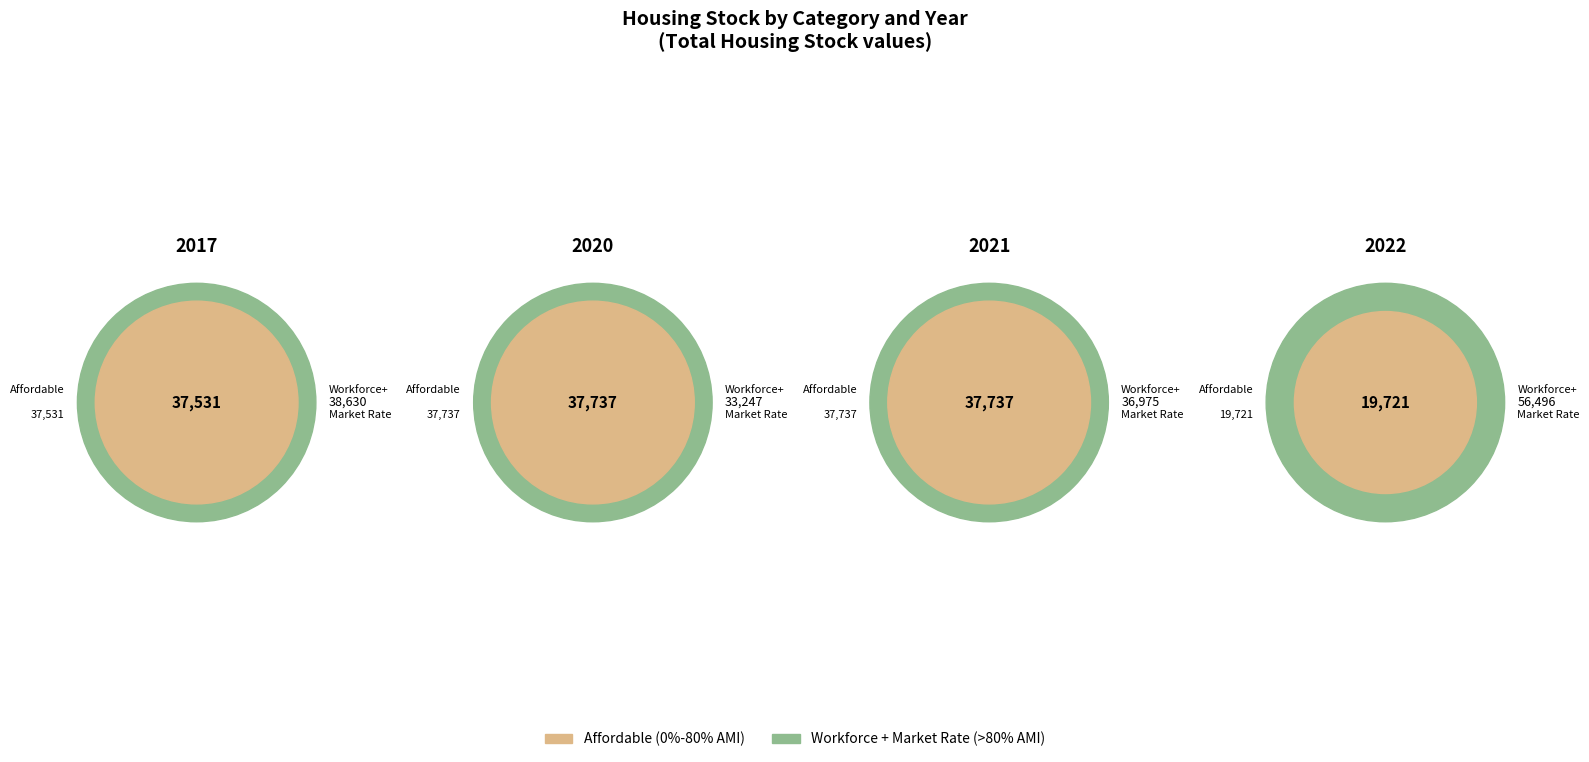

What portion of the pie excludes 2017?

71.7%